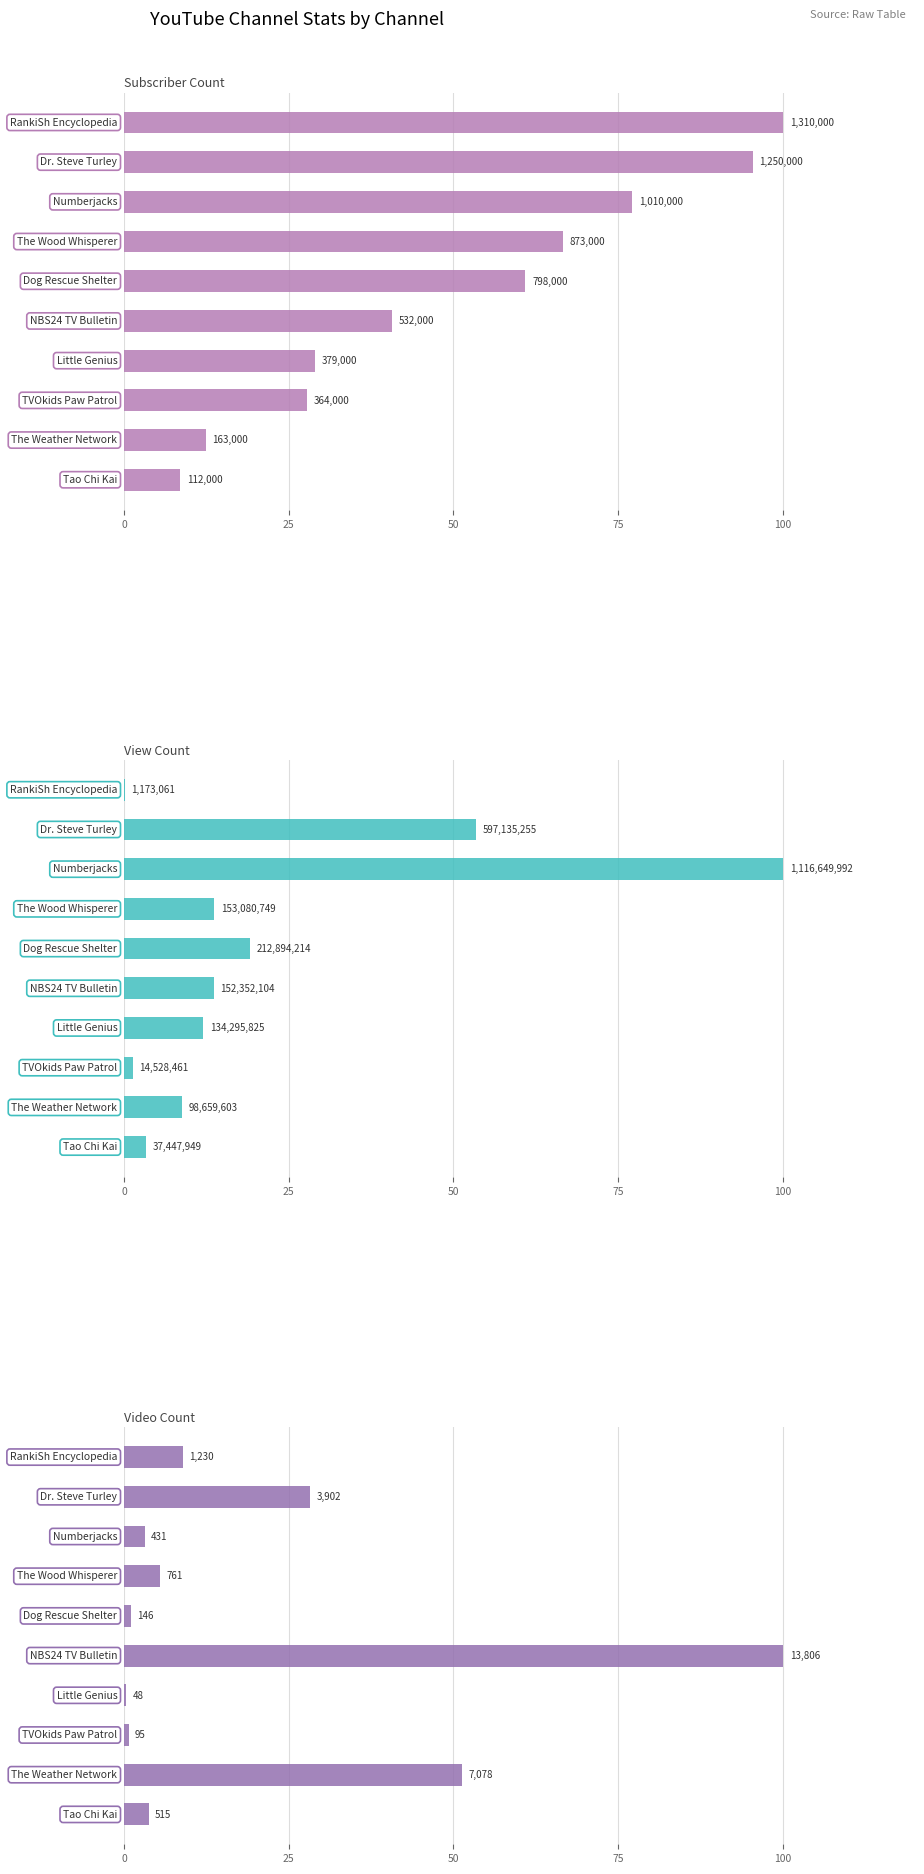

Reading left to right, list all the values displayed in this chart.

Subscriber Count: 100.0	95.4	77.1	66.6	60.9	40.6	28.9	27.8	12.4	8.5
View Count: 0.1	53.5	100.0	13.7	19.1	13.6	12.0	1.3	8.8	3.4
Video Count: 8.9	28.3	3.1	5.5	1.1	100.0	0.3	0.7	51.3	3.7